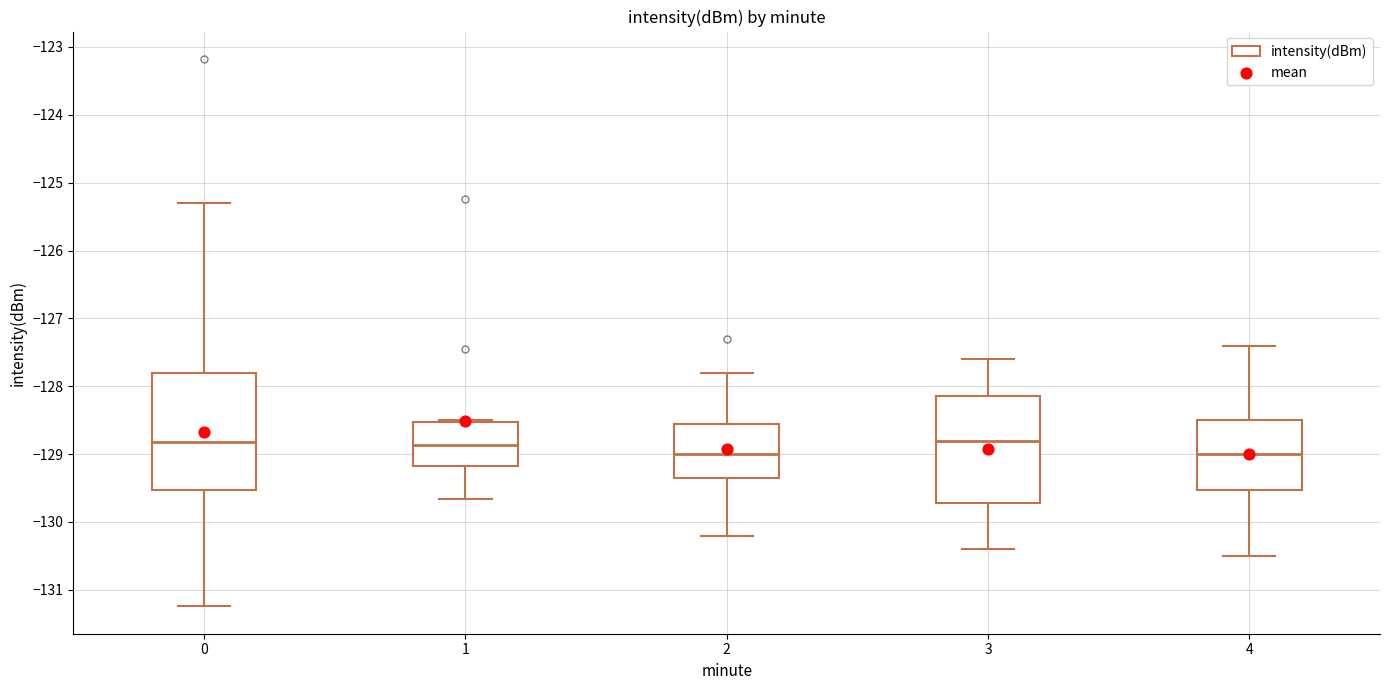

Where does the median line of the box at x = 3 sit on the y-axis? The values are not printed on the chart, so give them approximately, as read against the axis.

-128.8